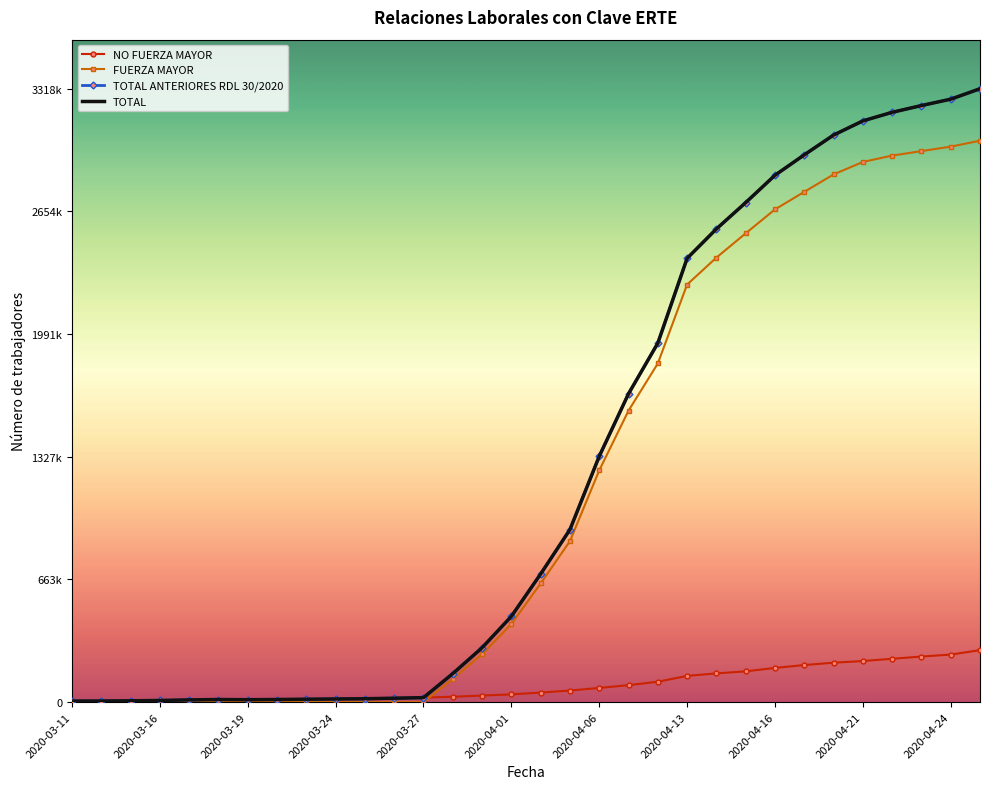

What are all the series names shown in the legend?

NO FUERZA MAYOR, FUERZA MAYOR, TOTAL ANTERIORES RDL 30/2020, TOTAL